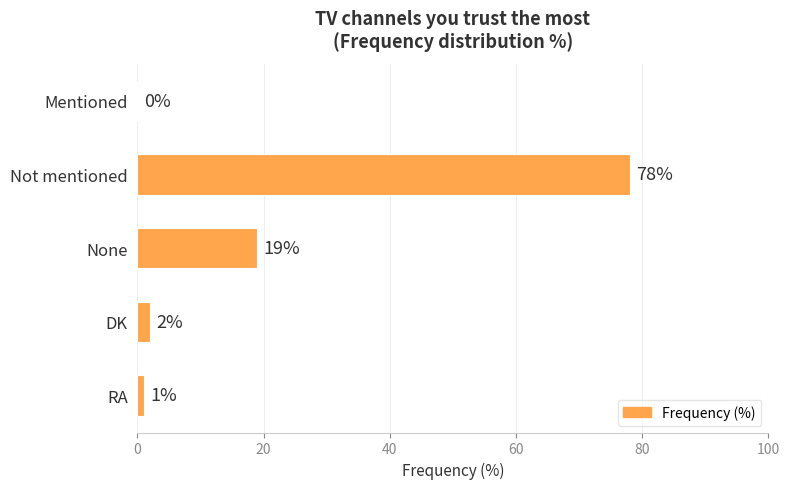

Where is the data nearest to the value 39?

None